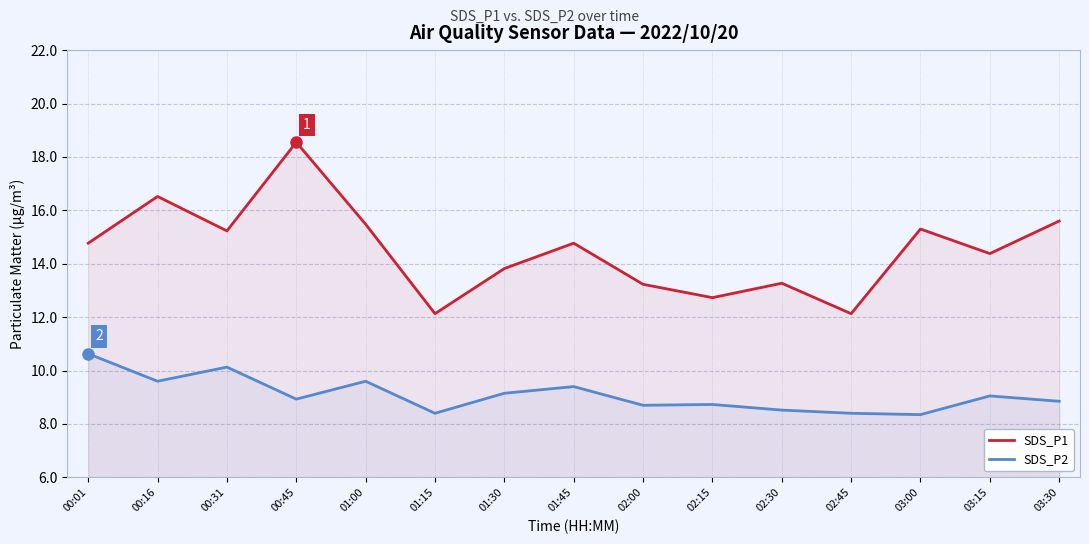

What is the value of the SDS_P1 point at the 15th from the left?

15.6